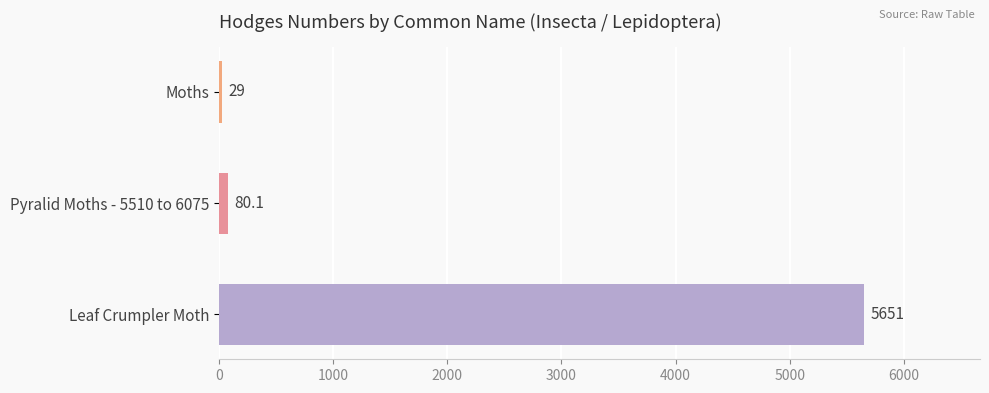

How many series are shown in this chart?

1